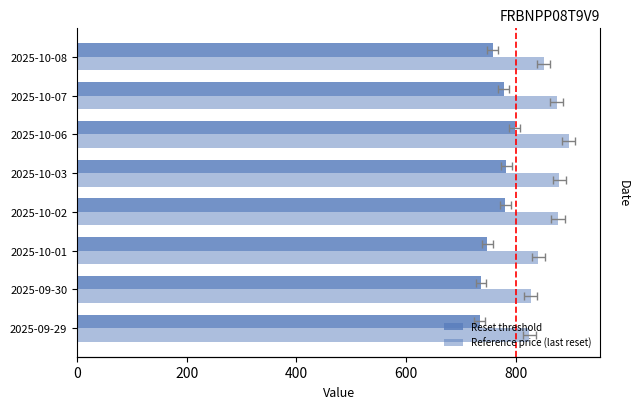

Between 2025-09-29 and 2025-10-08, which series saw the biggest shift?

Reference price (last reset)